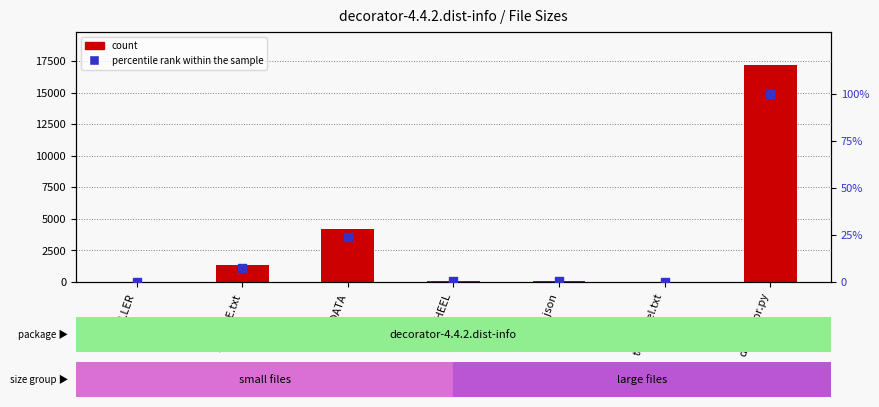

Which series has the largest Y range (max minus min)?

count